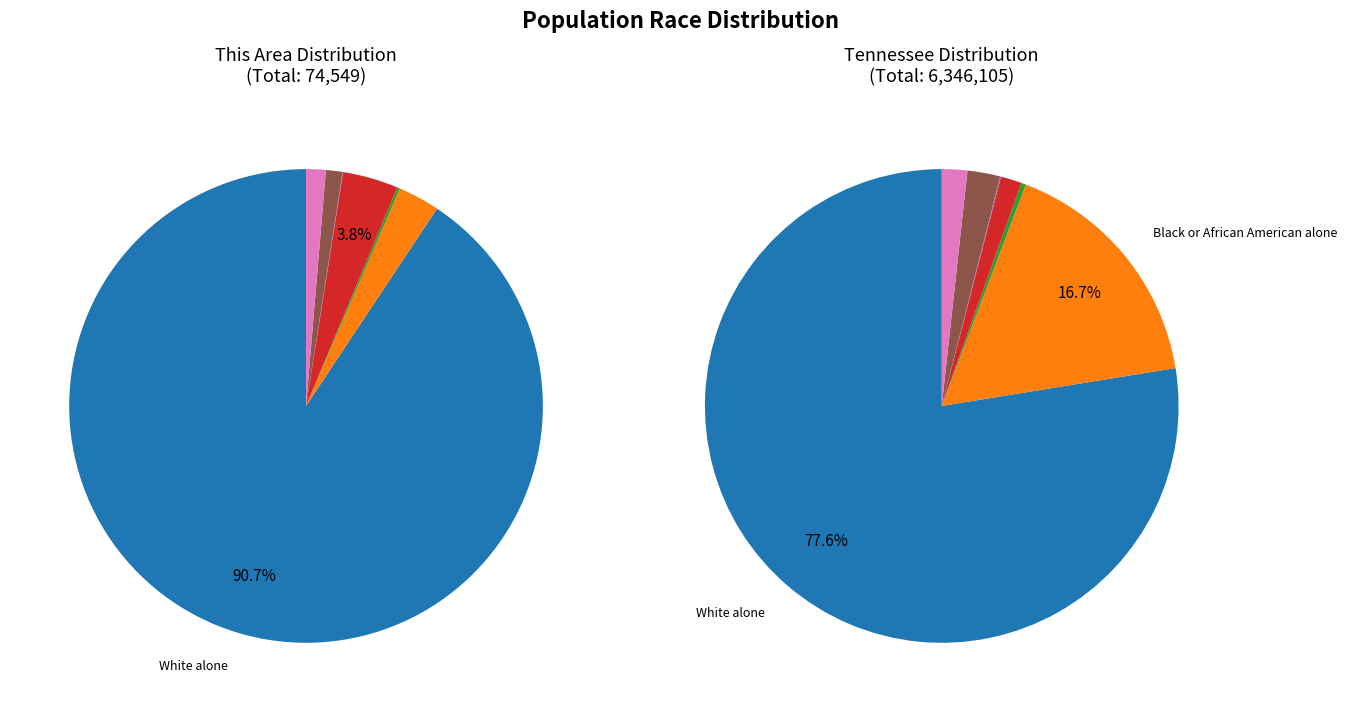

Which category has the biggest portion of the pie?

White alone